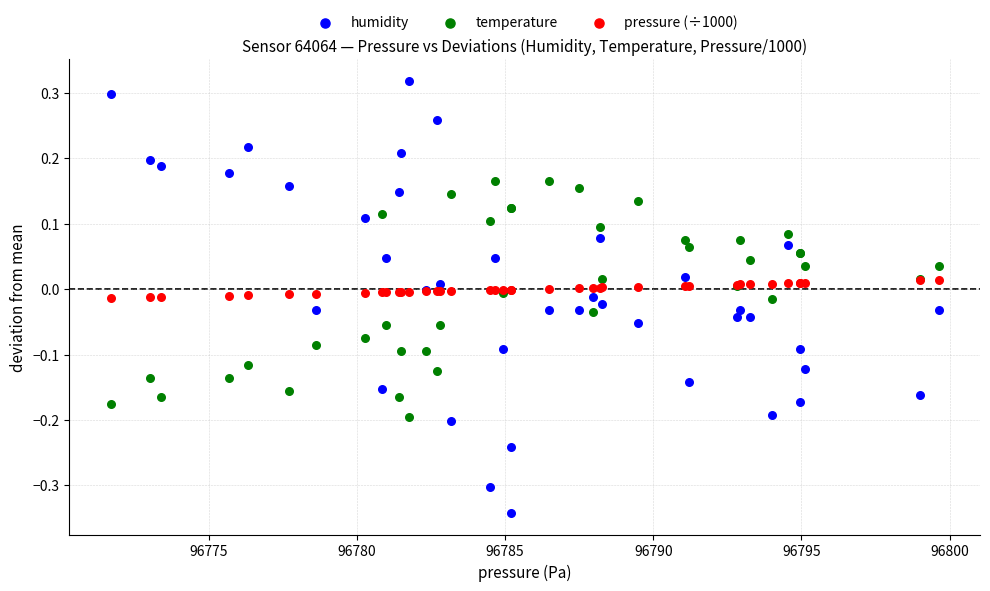

What are all the series names shown in the legend?

humidity, temperature, pressure (÷1000)